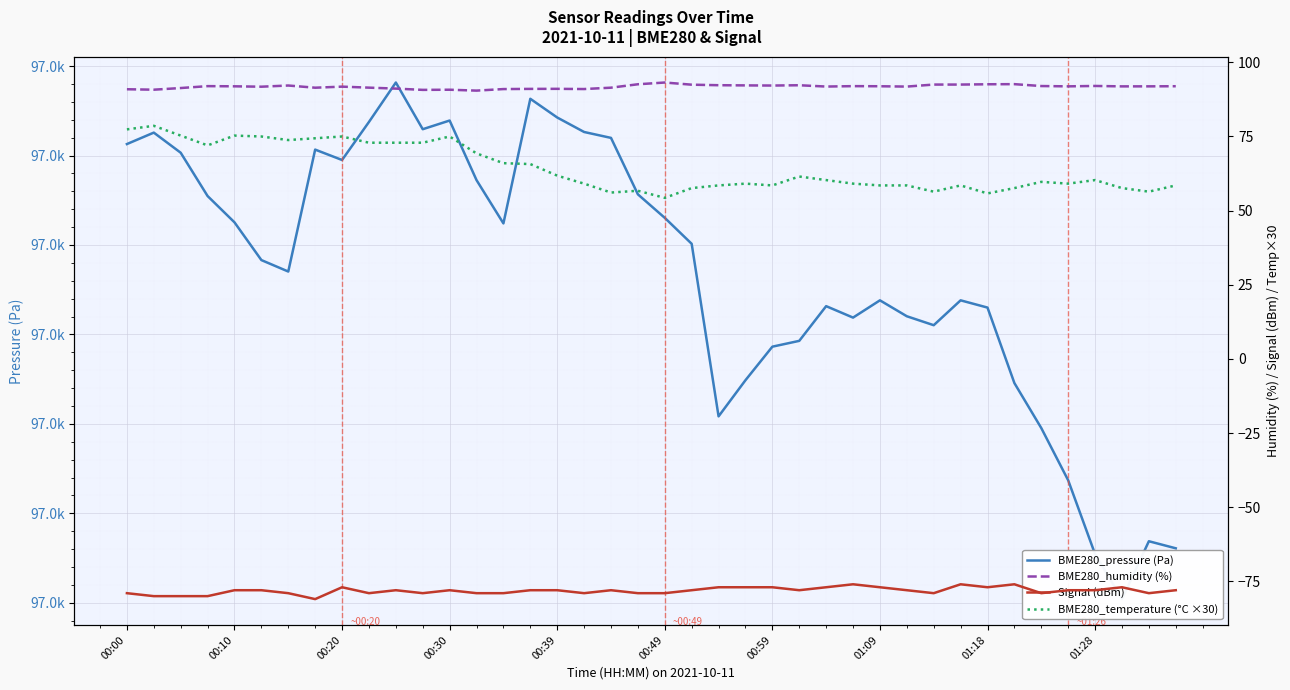

Read the Signal (dBm) value at 22.

-77.0